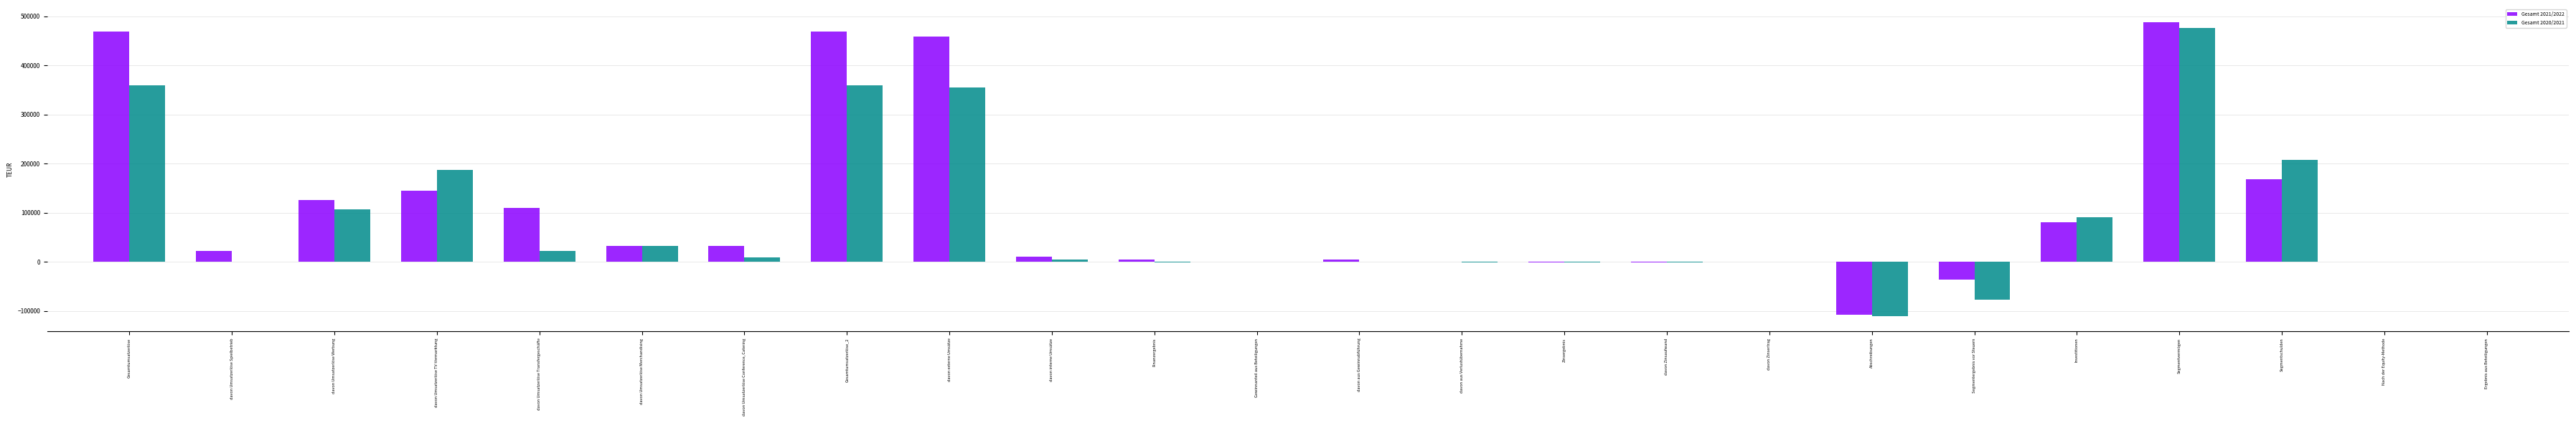

True or false: Gesamt 2020/2021 has a value of 224029 at Gesamtumsatzerlöse.

False